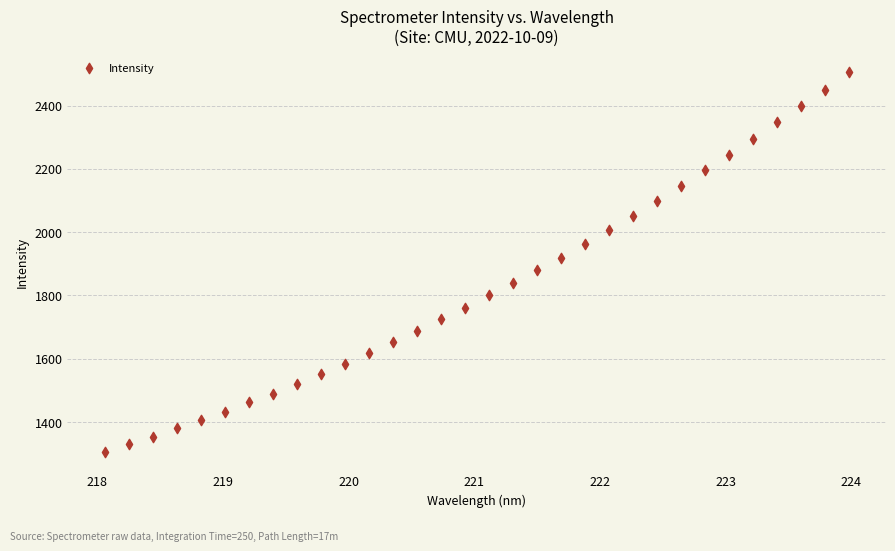

What is the range of Y values (max minus min)?

1199.8